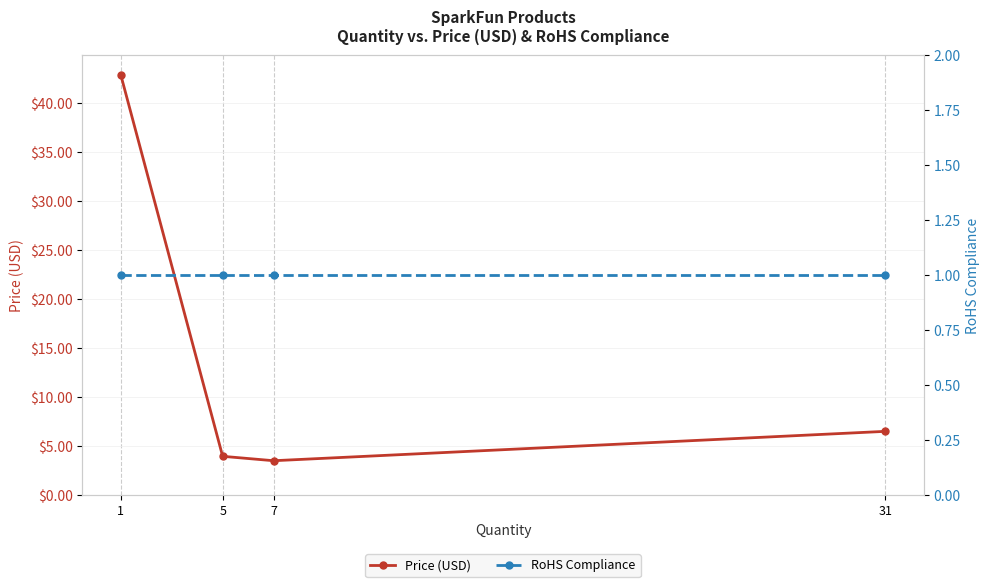

How many lines are shown in the chart?

2